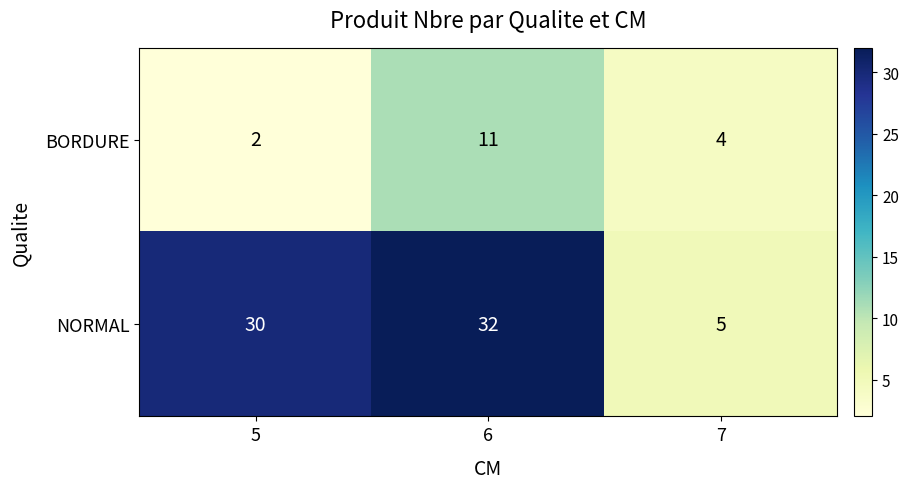

What is the greatest value displayed?

32